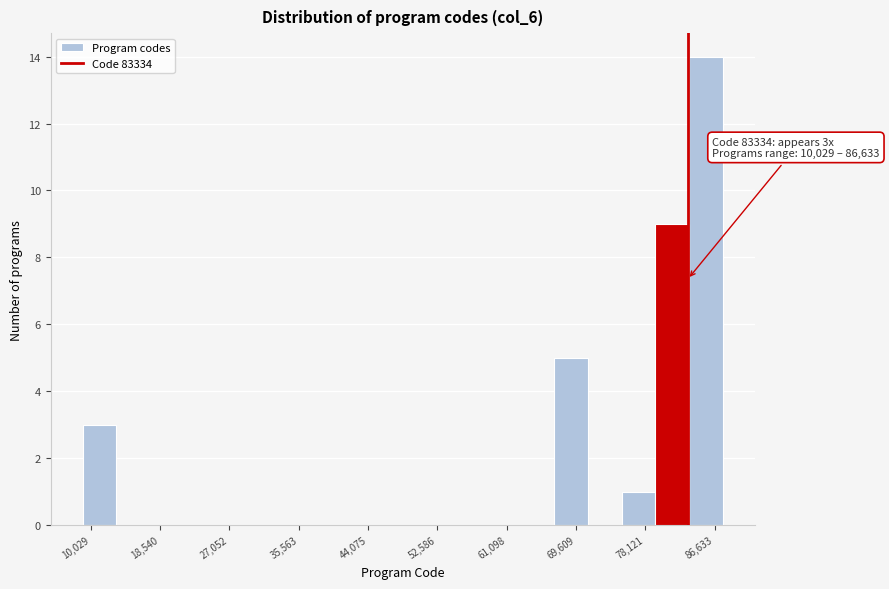

Which range on the x-axis has the tallest bar?

83000 to 88000